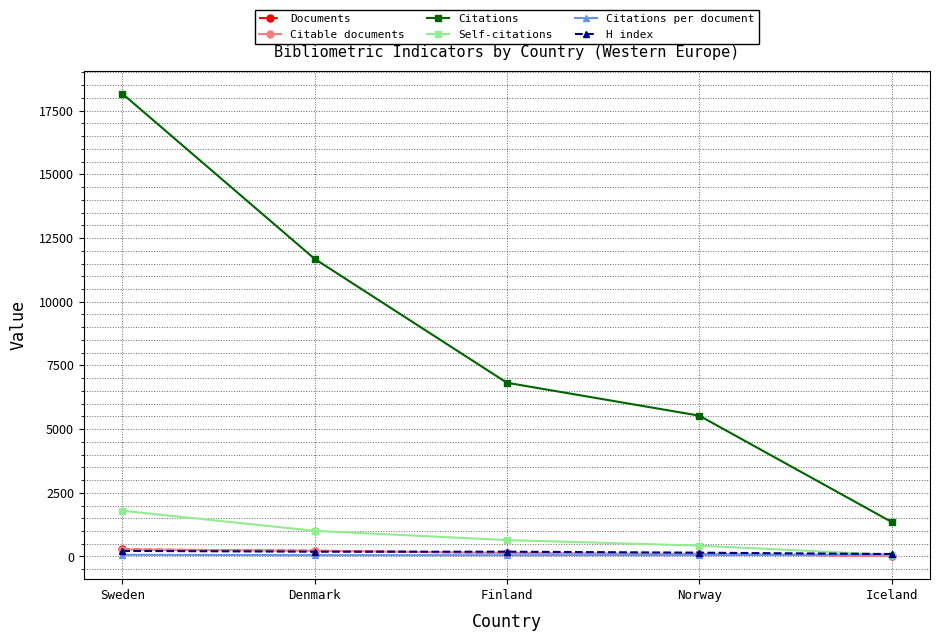

Is it true that H index equals 149.0 at Norway?

True